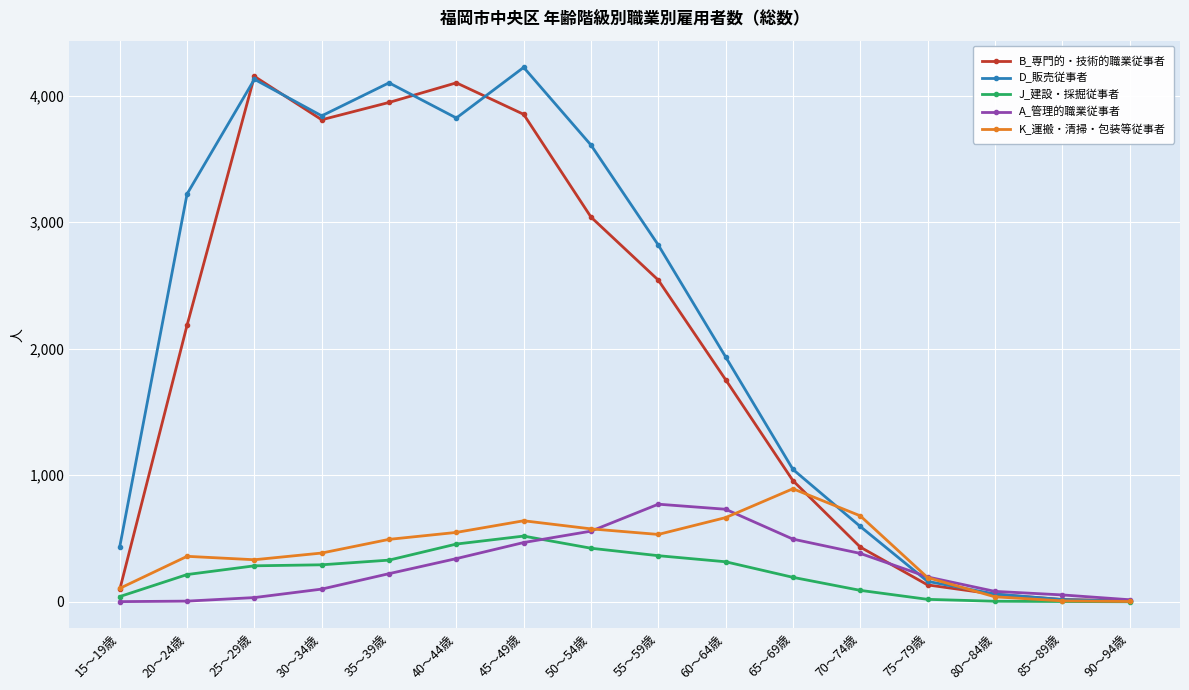

At how many categories does at least one series exceed 2248?

8